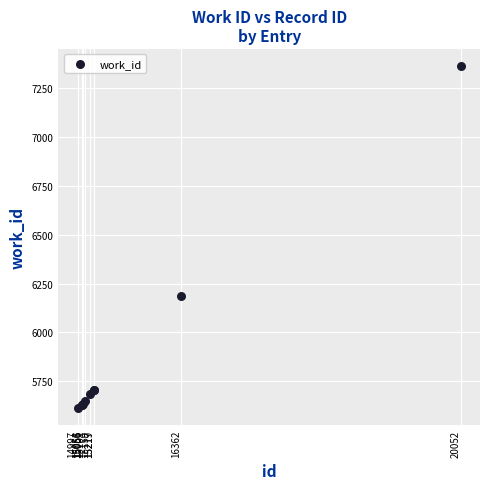

What Y value in the scatter plot is closest to 6488?

6184